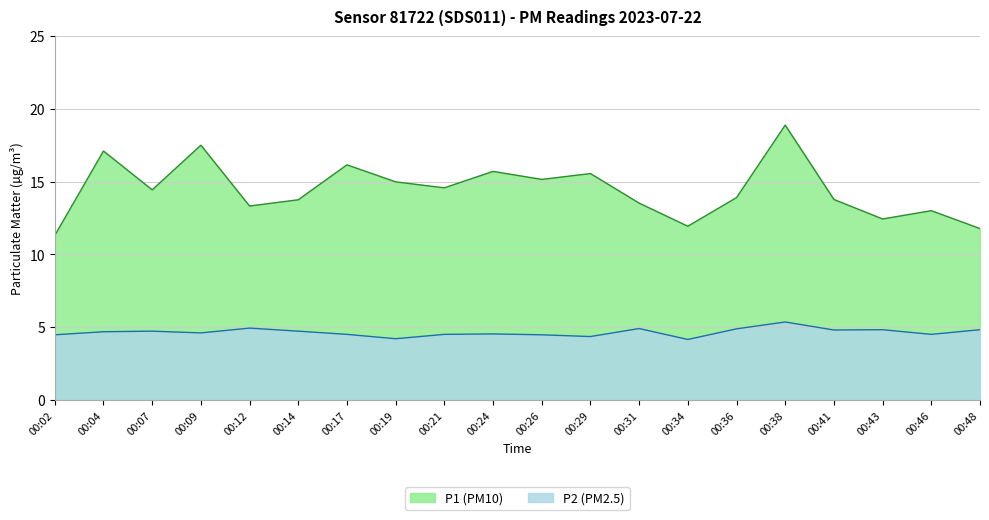

What is the difference between the P1 values at 00:12 and 00:34?

1.4